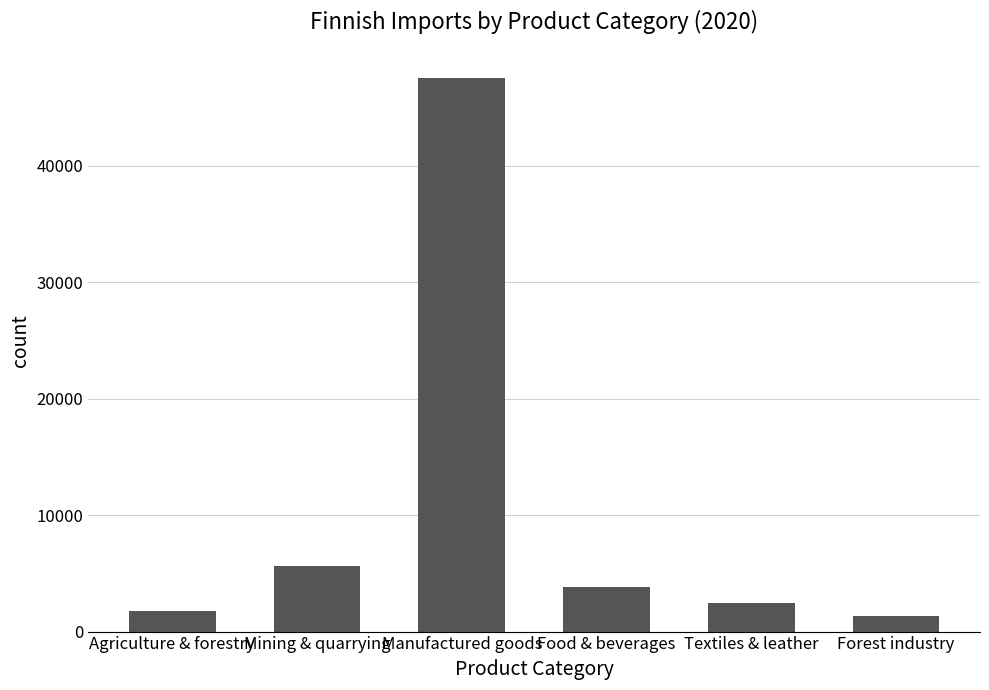

Approximately how many times larger is the value at Forest industry compared to Food & beverages?

0.4